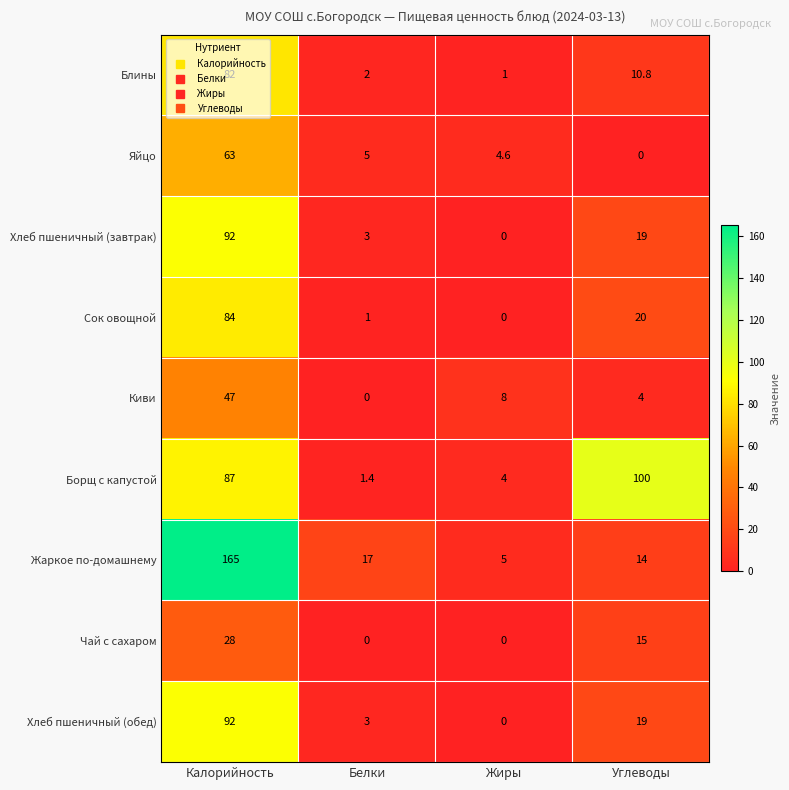

What is the greatest value displayed?

165.0